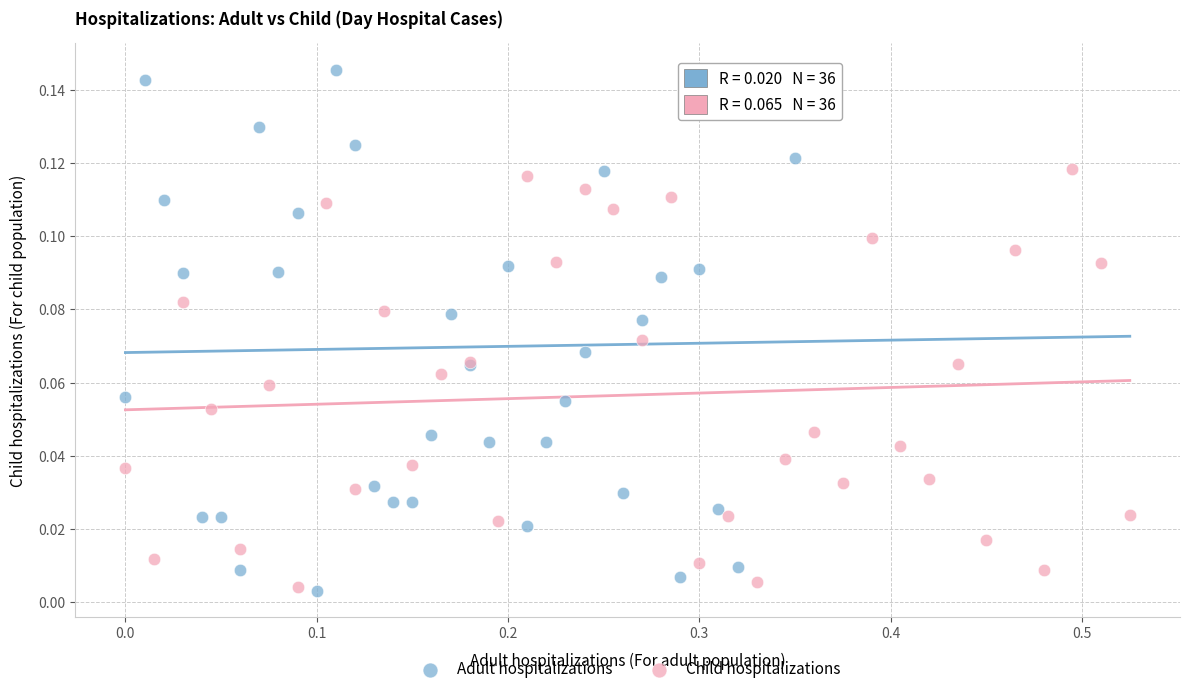

Which series has the largest Y range (max minus min)?

Adult hospitalizations